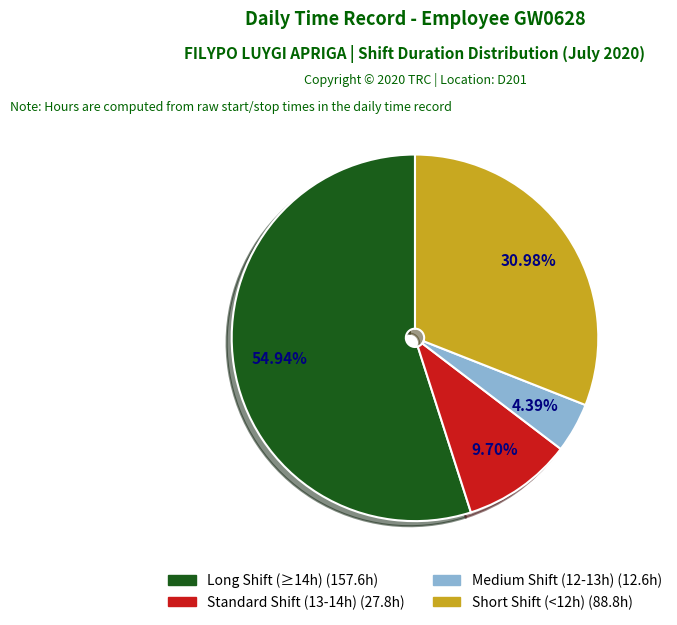

Is there a majority slice in this chart?

Yes